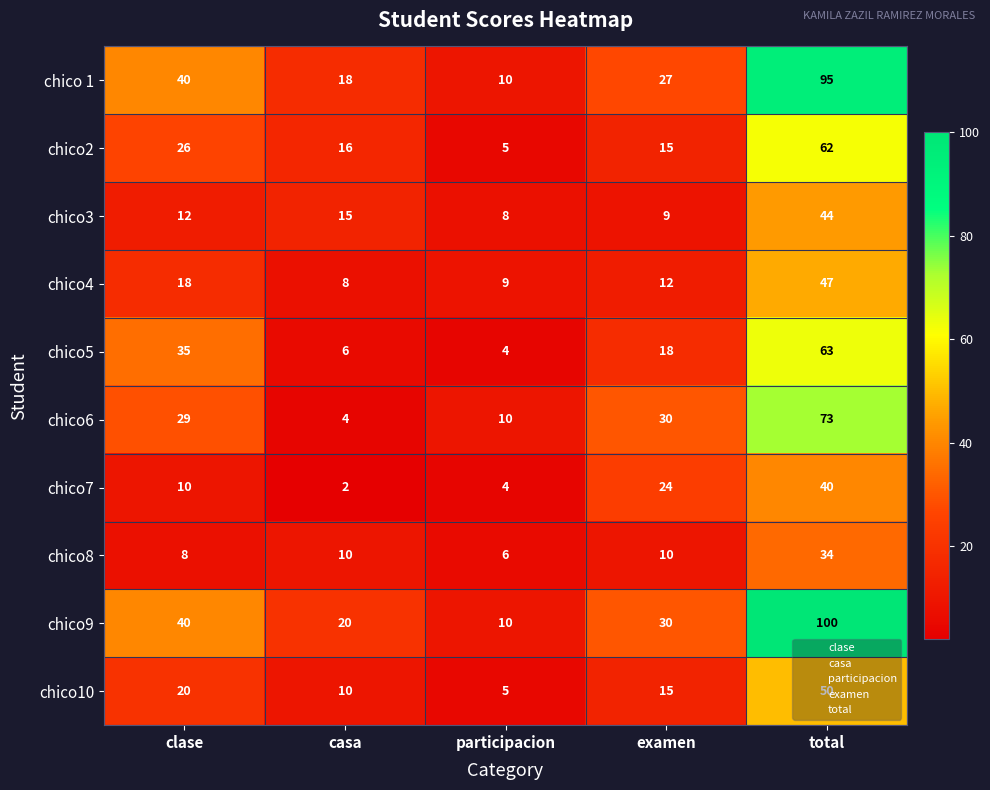

What is the difference between the chico10 values at total and participacion?

45